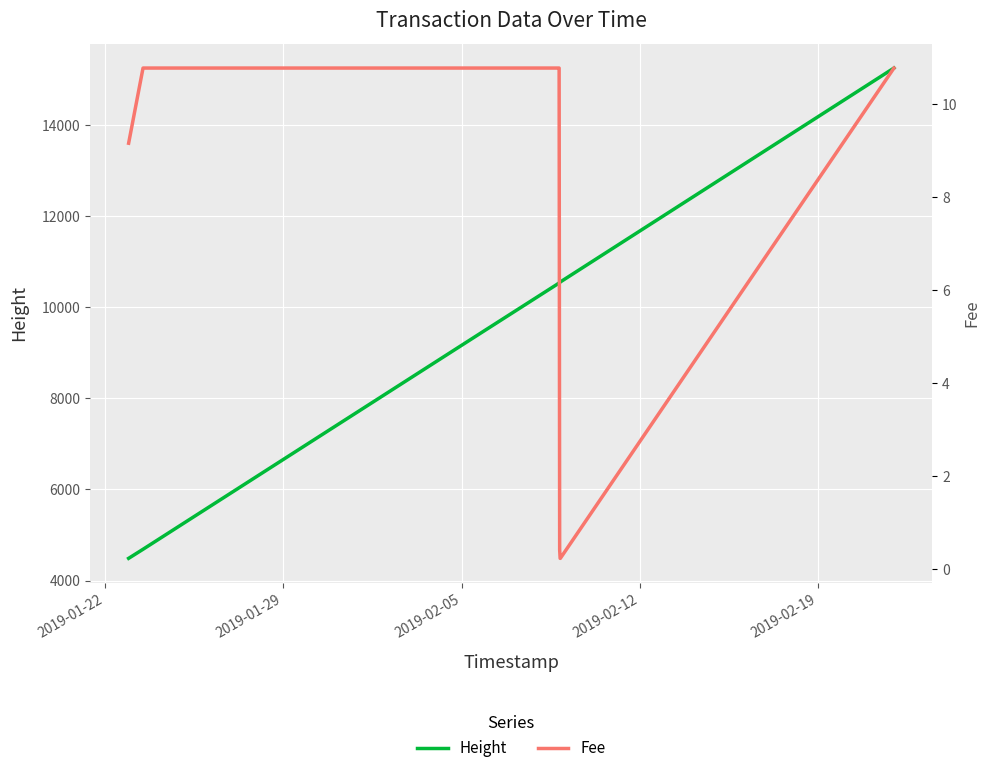

What is the lowest value of the Height series?

4488